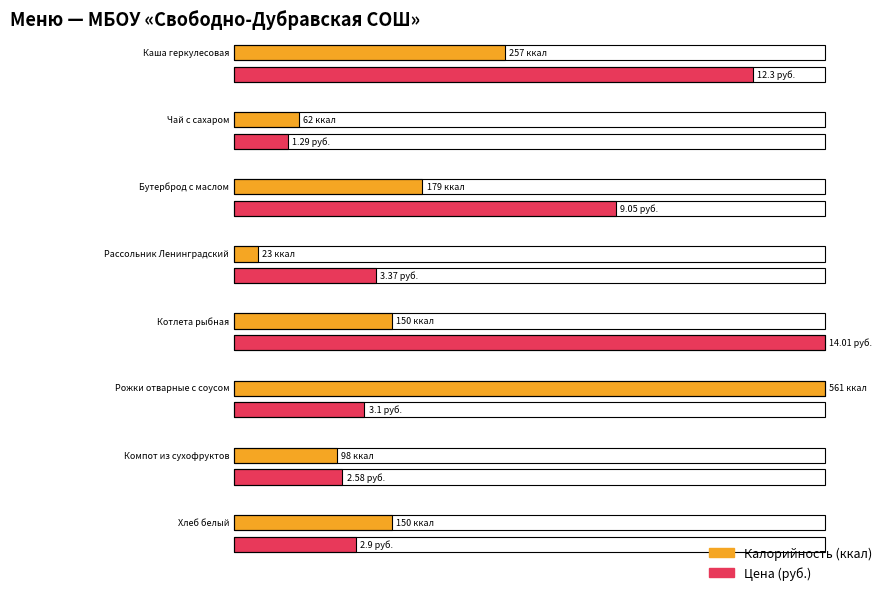

What is the total value across all series at Компот из сухофруктов?

100.6